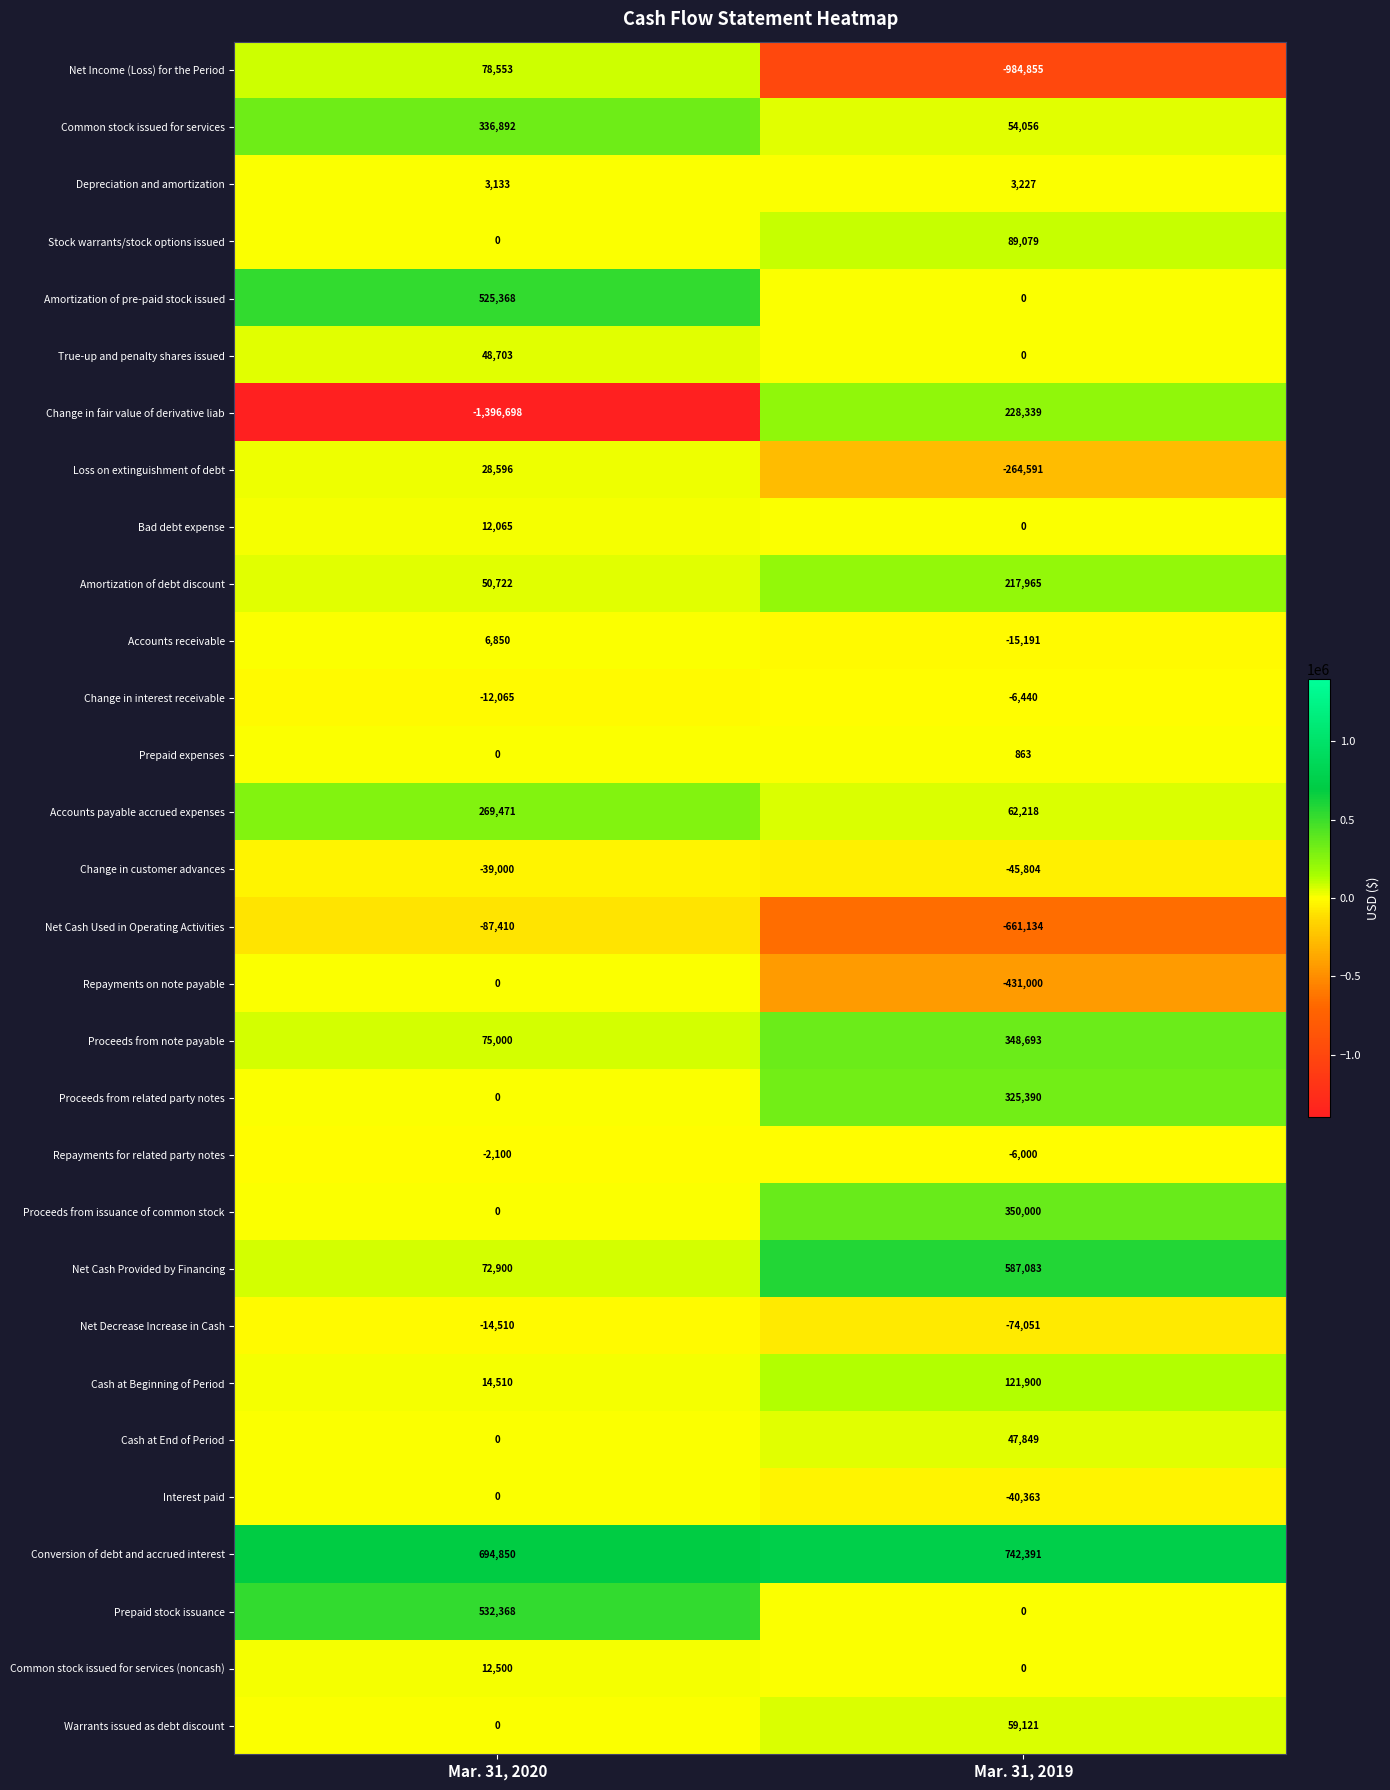

Which category has the highest value in the Prepaid expenses series?

Mar. 31, 2019